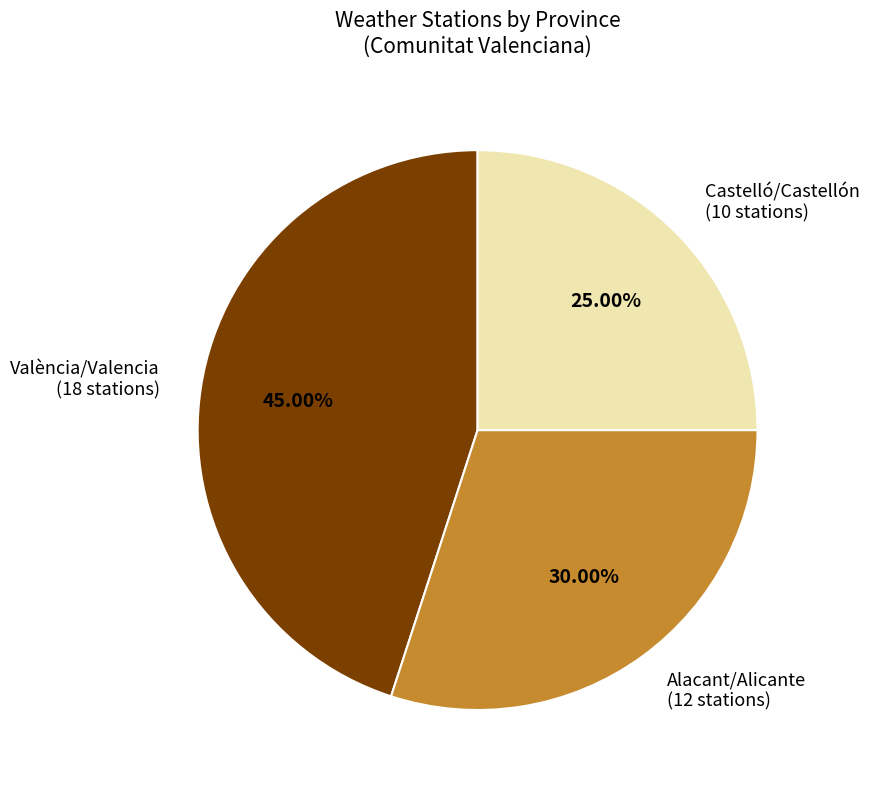

How many slices are in this pie chart?

3